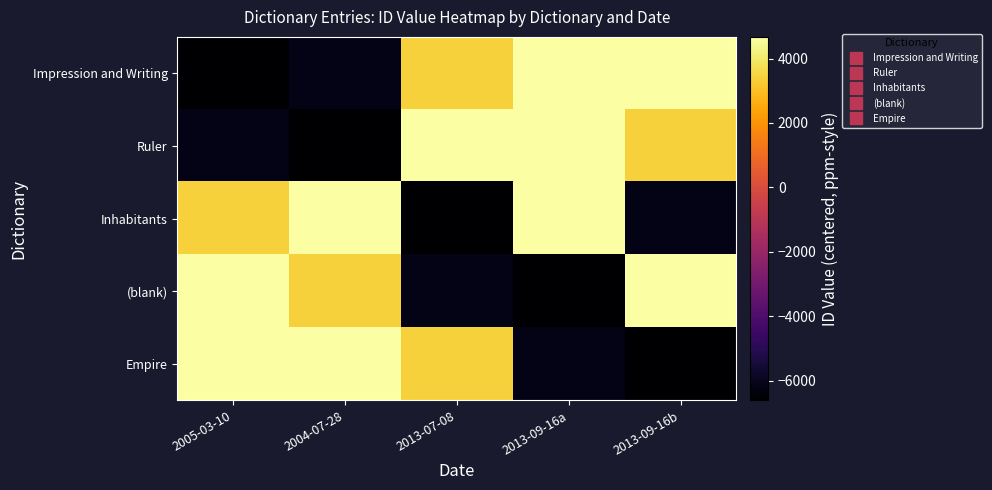

What is the greatest value displayed?

4672.2